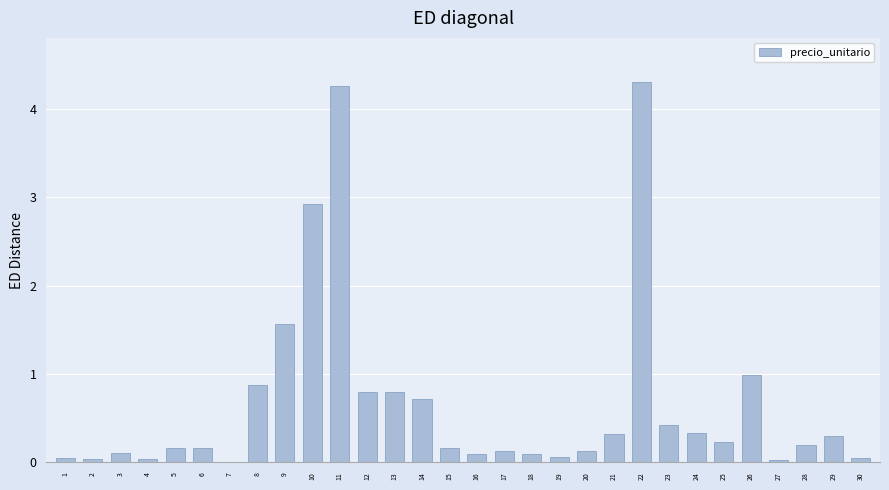

What is the maximum value shown in the chart?

4.3